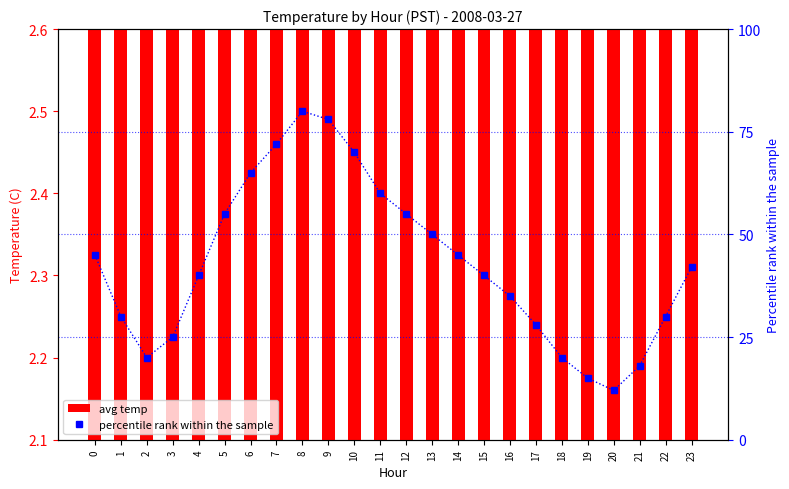

The percentile rank within the sample series shows 70.0 at 10. True or false?

True